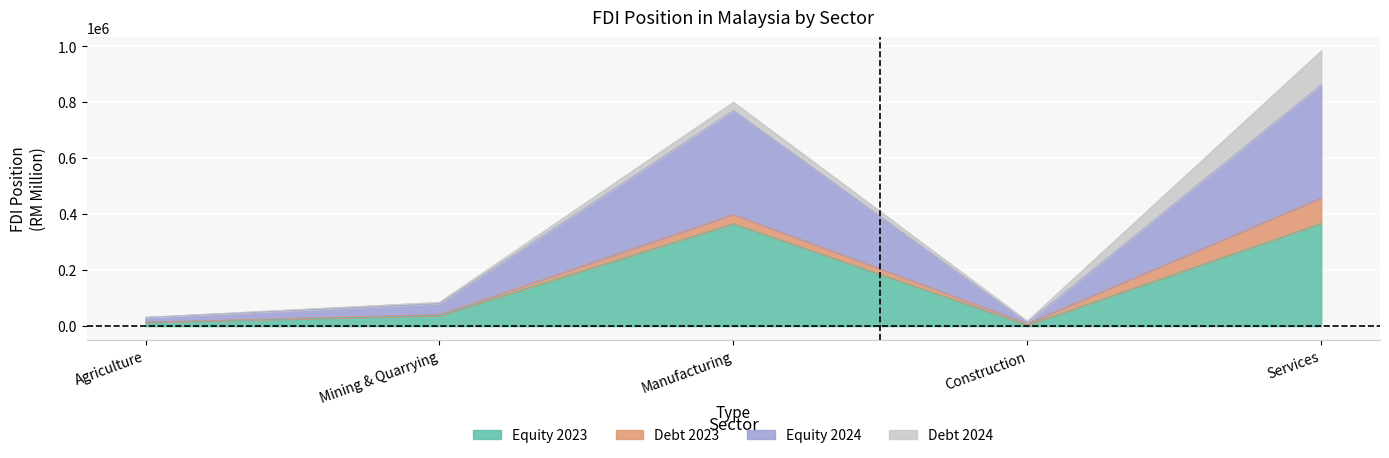

What is the label of the 3rd point from the left?

Manufacturing